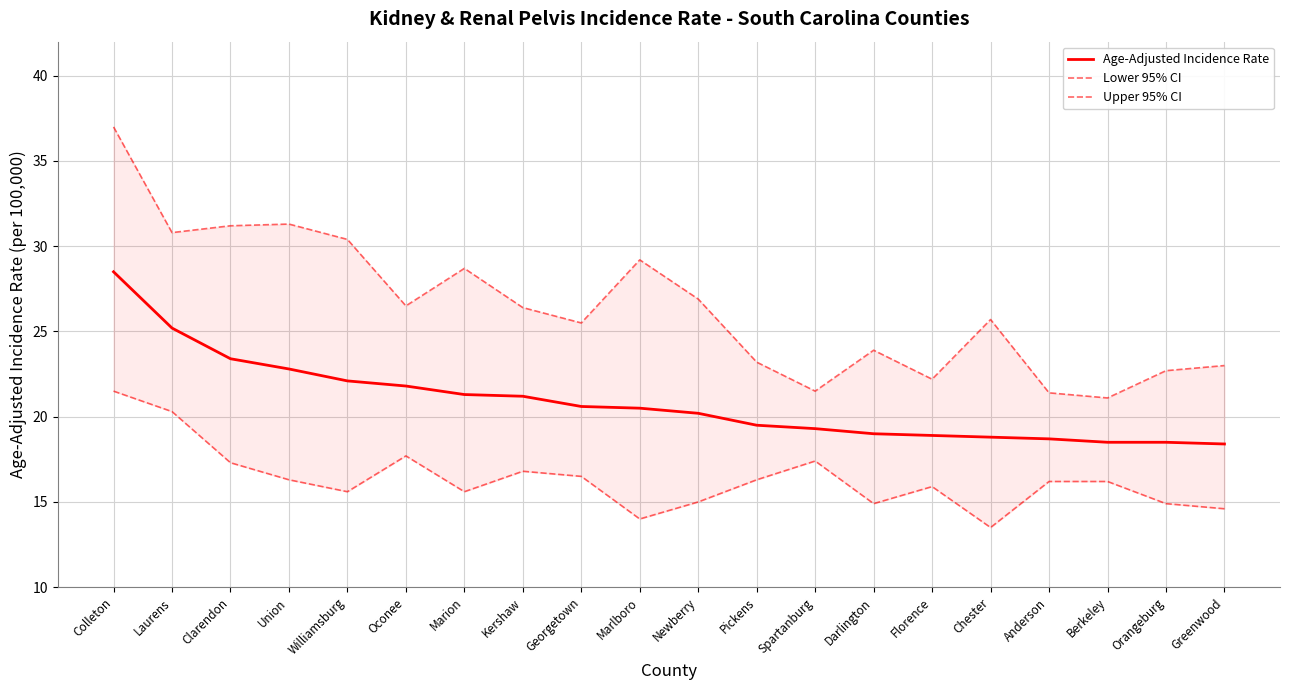

How many lines are shown in the chart?

3